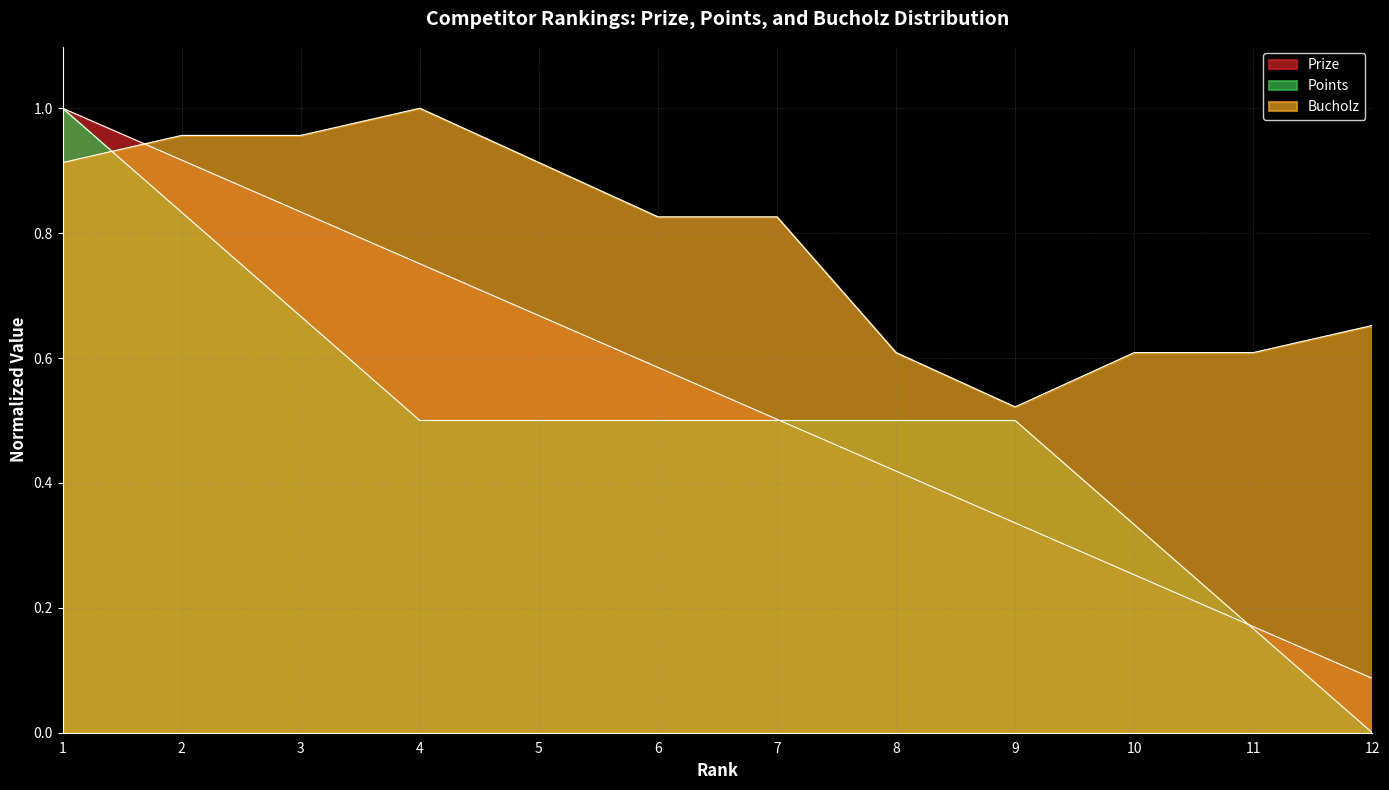

Which series has the widest spread of values?

Points